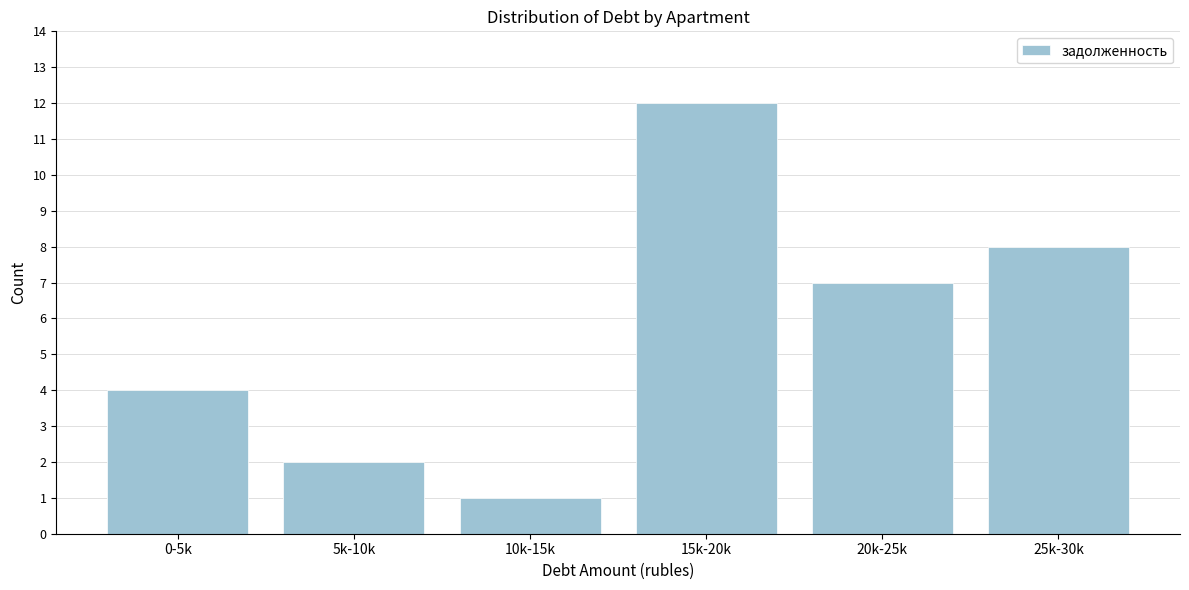

Reading left to right, extract all data points from this chart.

0-5k=4	5k-10k=2	10k-15k=1	15k-20k=12	20k-25k=7	25k-30k=8